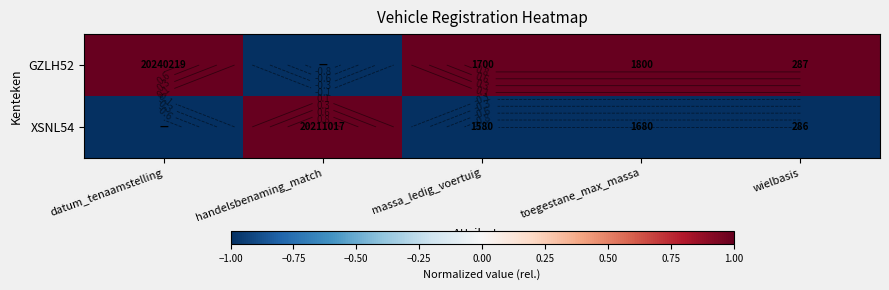

What is the difference between the maximum and second lowest values in the XSNL54 series?

2